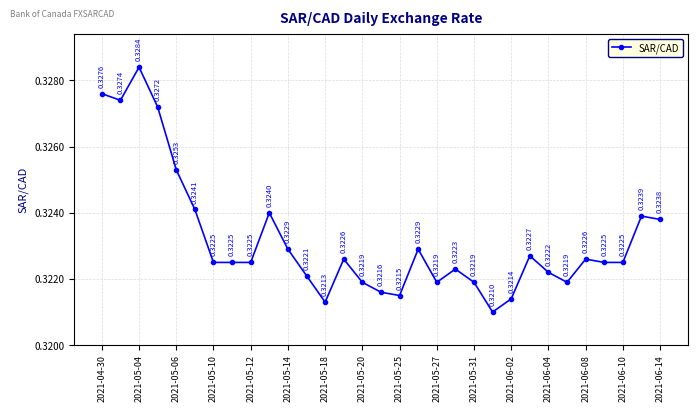

How many points are higher than both their immediate neighbors (excluding endpoints)?

8